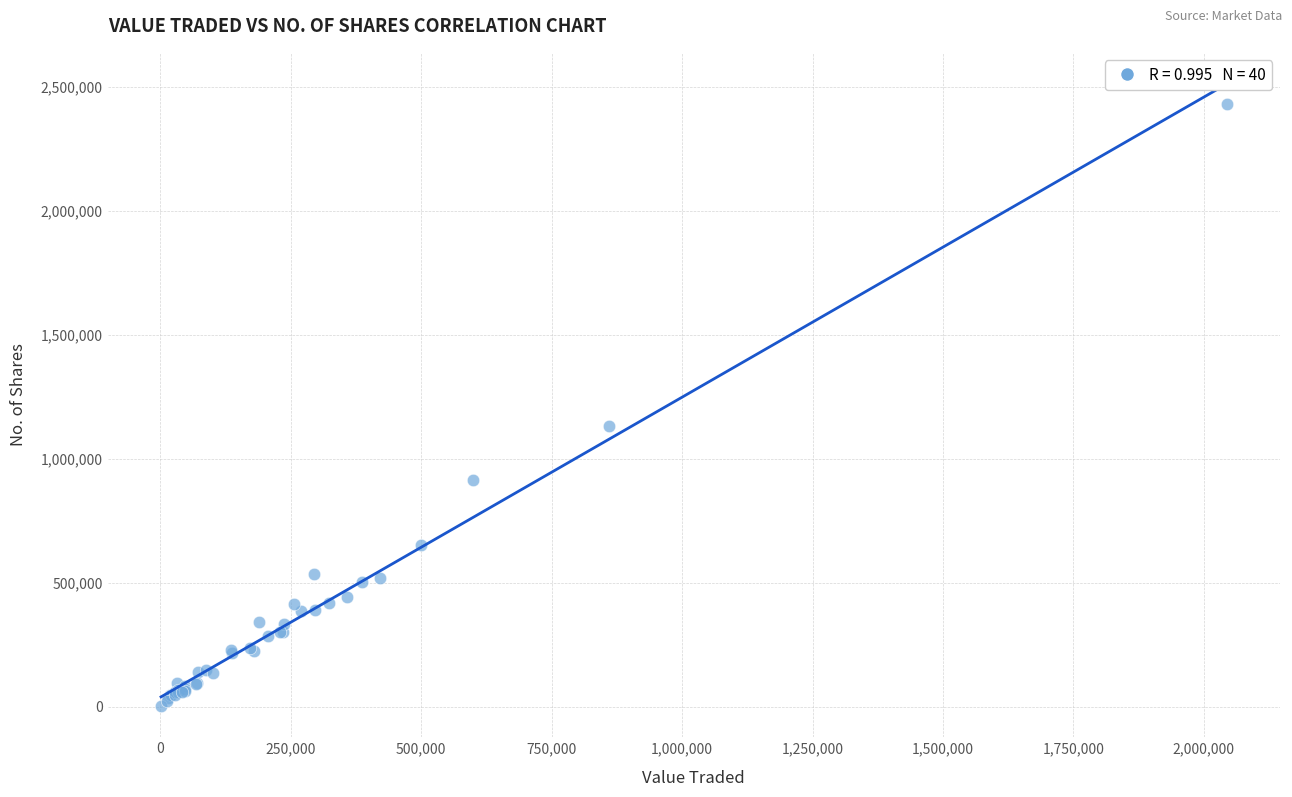

What Y value in the scatter plot is closest to 1216707?

1132358